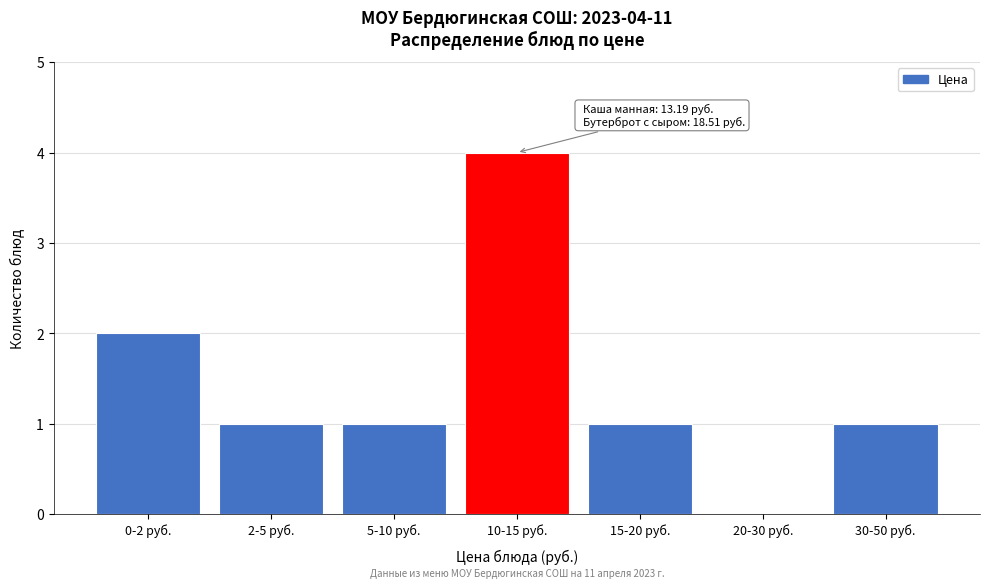

Reading left to right, list all the values displayed in this chart.

0-2 руб.=2	2-5 руб.=1	5-10 руб.=1	10-15 руб.=4	15-20 руб.=1	20-30 руб.=0	30-50 руб.=1